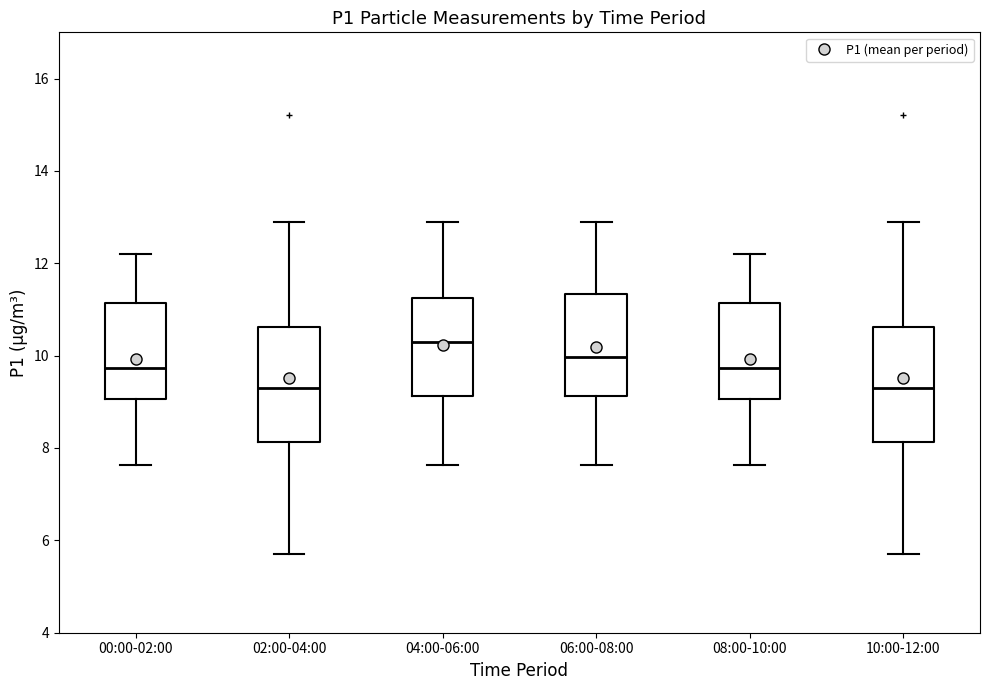

Reading left to right, transcribe this box plot: for each box, give where its median line is, the range the box spans, and where its two whiskers end, as read against the y-axis. The values are not printed on the chart, so give them approximately, as read against the axis.

00:00-02:00: median 9.8, box 9.0 to 11.2, whiskers 7.6 to 12.2
02:00-04:00: median 9.2, box 8.2 to 10.6, whiskers 5.8 to 13.0
04:00-06:00: median 10.2, box 9.2 to 11.2, whiskers 7.6 to 13.0
06:00-08:00: median 10.0, box 9.2 to 11.4, whiskers 7.6 to 13.0
08:00-10:00: median 9.8, box 9.0 to 11.2, whiskers 7.6 to 12.2
10:00-12:00: median 9.2, box 8.2 to 10.6, whiskers 5.8 to 13.0